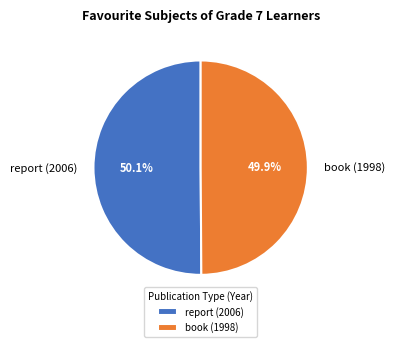

What percentage is NOT represented by book (1998)?

50.1%